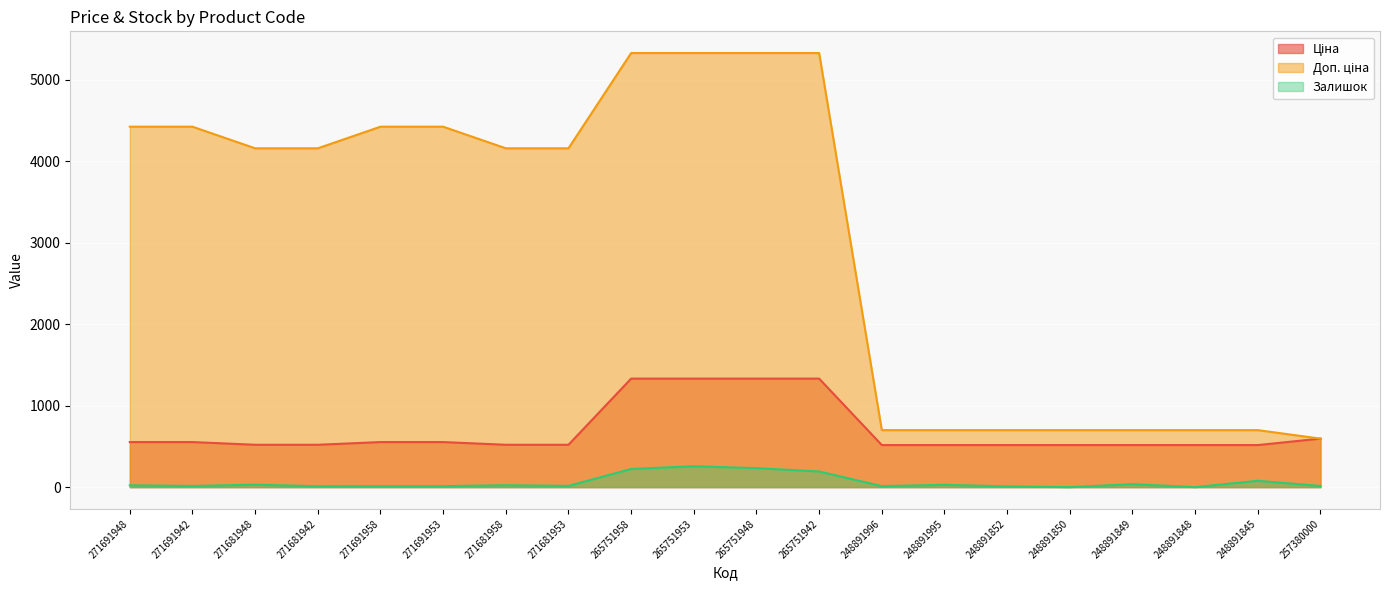

Reading left to right, what are all the values shown in this chart?

Ціна: 271691948=552.7	271691942=552.7	271681948=519.5	271681942=519.5	271691958=552.7	271691953=552.7	271681958=519.5	271681953=519.5	265751958=1331.2	265751953=1331.2	265751948=1331.2	265751942=1331.2	248891996=515.8	248891995=515.8	248891852=515.8	248891850=515.8	248891849=515.8	248891848=515.8	248891845=515.8	257380000=595.0
Доп. ціна: 271691948=4421.4	271691942=4421.4	271681948=4156.3	271681942=4156.3	271691958=4421.4	271691953=4421.4	271681958=4156.3	271681953=4156.3	265751958=5324.9	265751953=5324.9	265751948=5324.9	265751942=5324.9	248891996=699.0	248891995=699.0	248891852=699.0	248891850=699.0	248891849=699.0	248891848=699.0	248891845=699.0	257380000=595.0
Залишок: 271691948=22.0	271691942=14.0	271681948=30.0	271681942=11.0	271691958=12.0	271691953=12.0	271681958=23.0	271681953=15.0	265751958=223.0	265751953=256.0	265751948=233.0	265751942=192.0	248891996=12.0	248891995=28.0	248891852=9.0	248891850=0.0	248891849=36.0	248891848=0.0	248891845=78.0	257380000=14.0